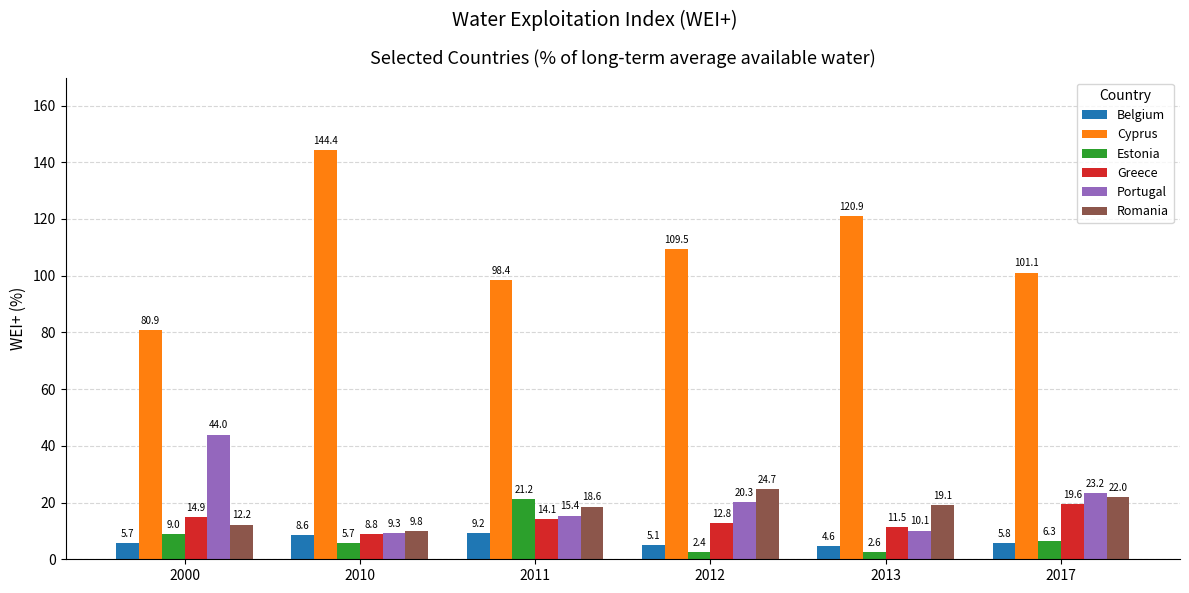

What is the total value across all series at 2017?

178.1